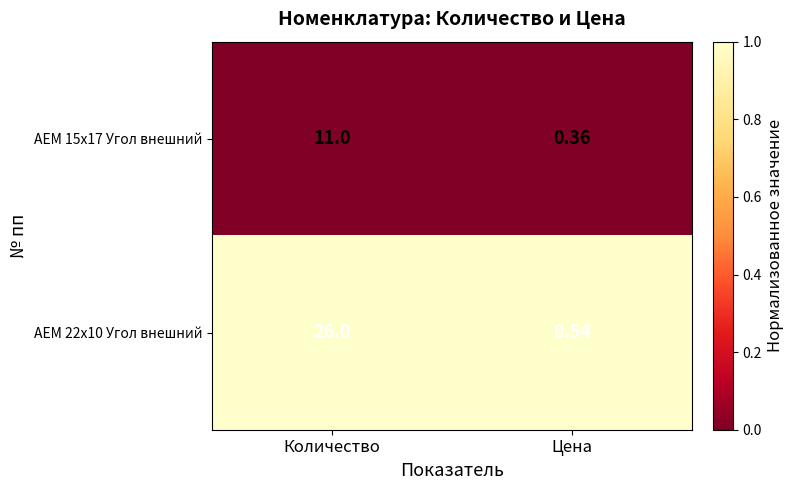

At Количество, list the series in order from largest to smallest.

AEM 22x10 Угол внешний, AEM 15x17 Угол внешний